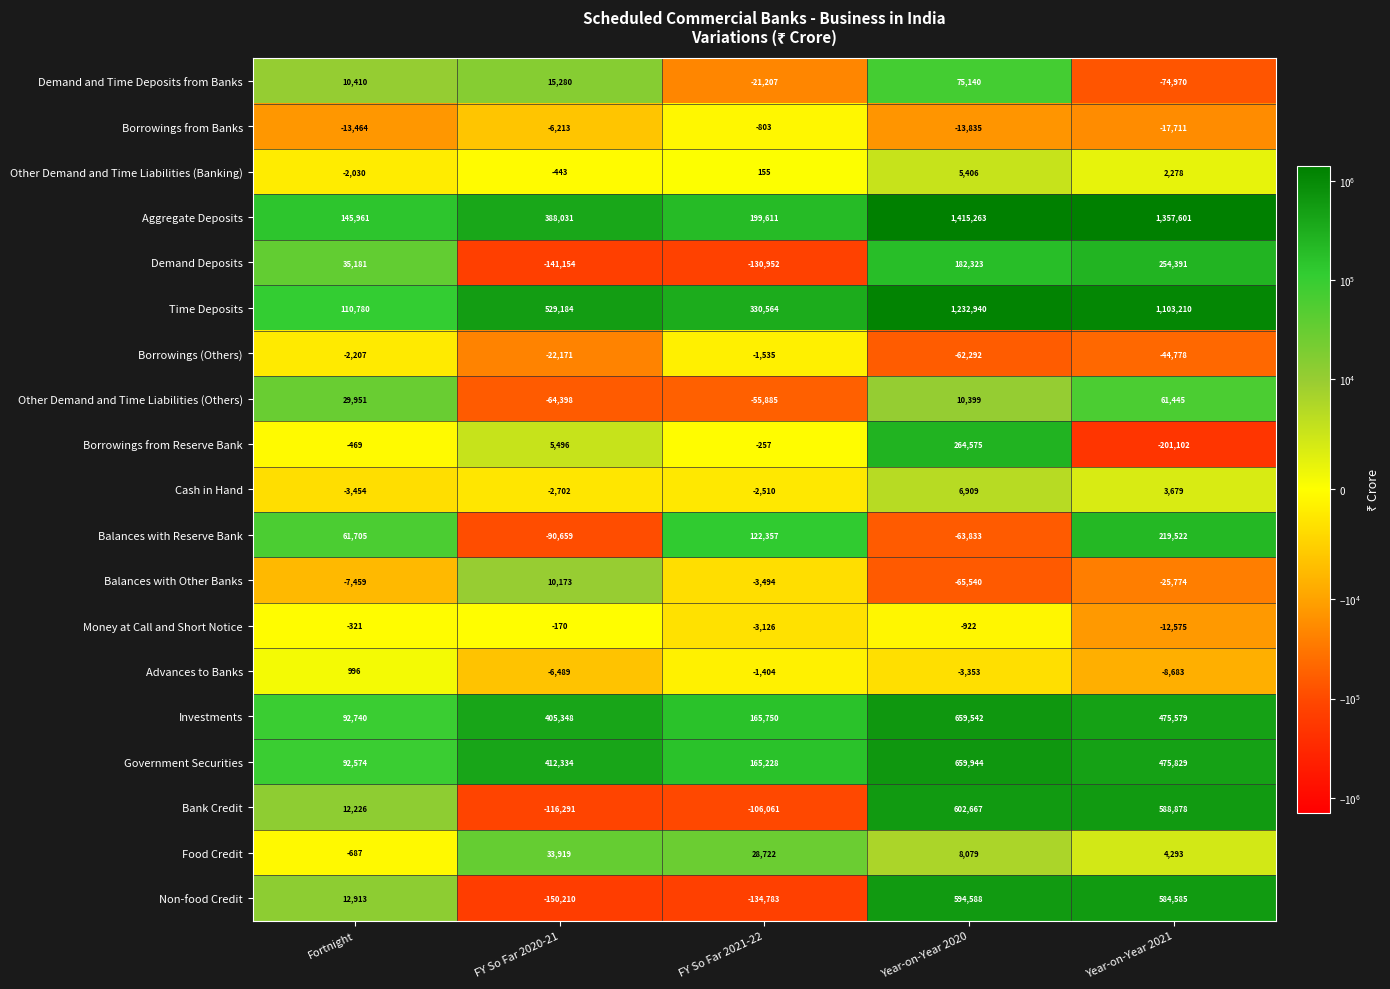

Which series has the widest spread of values?

Aggregate Deposits